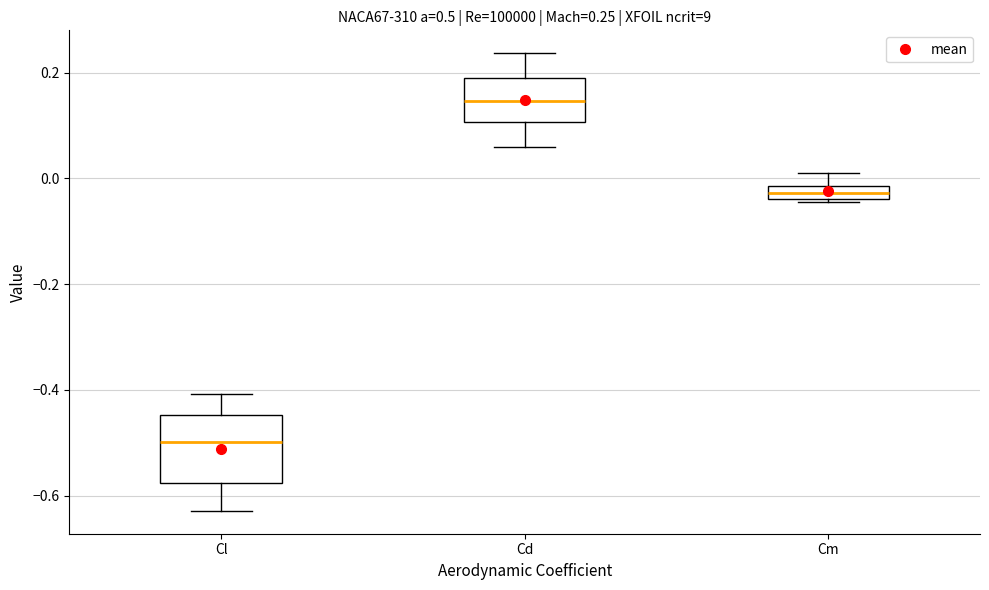

Which box is the tallest, from its lower edge to its upper edge?

Cl